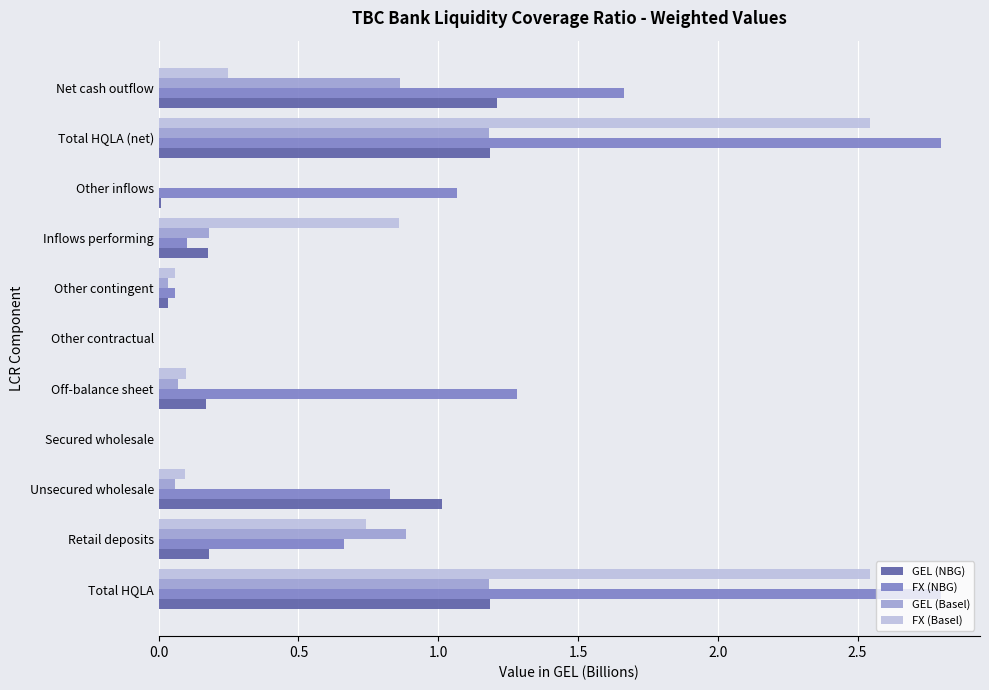

What is the total value across all series at Total HQLA?

7.7